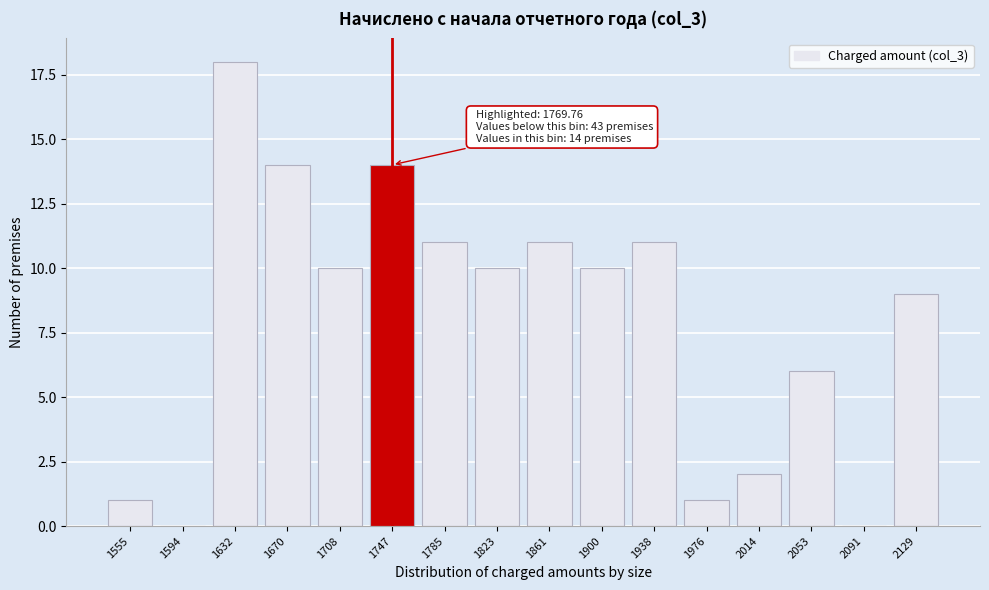

Reading left to right, transcribe all the data shown in this chart.

1555=1	1594=0	1632=18	1670=14	1708=10	1747=14	1785=11	1823=10	1861=11	1900=10	1938=11	1976=1	2014=2	2053=6	2091=0	2129=9